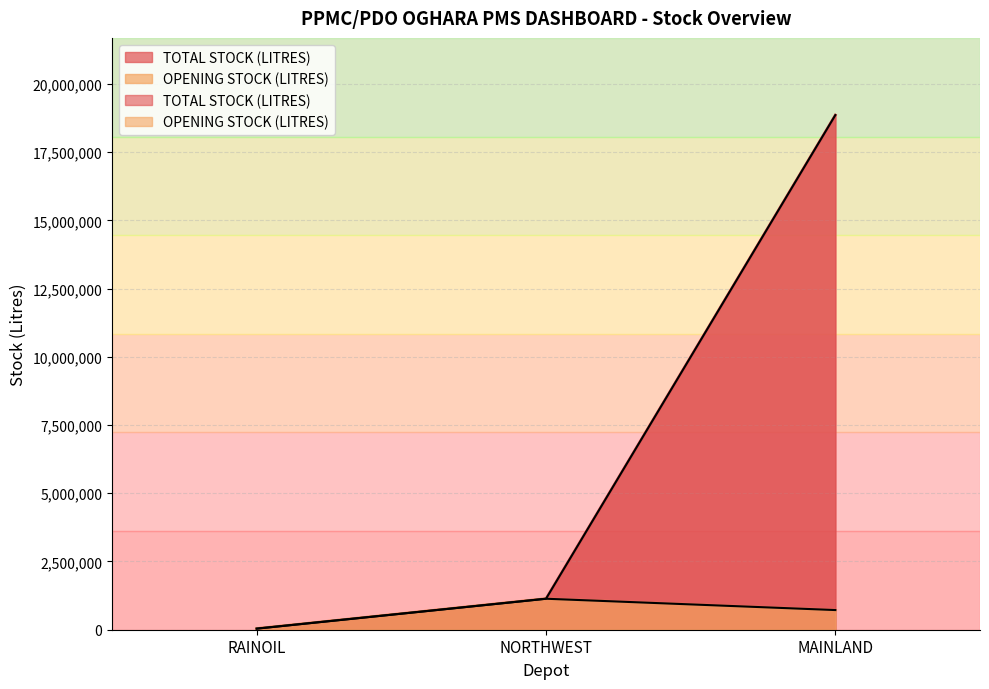

What is the total value across all series at MAINLAND?

19576071